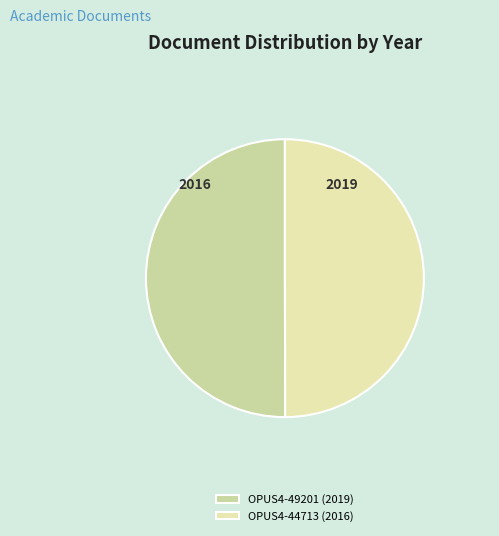

Which category has the biggest portion of the pie?

OPUS4-49201